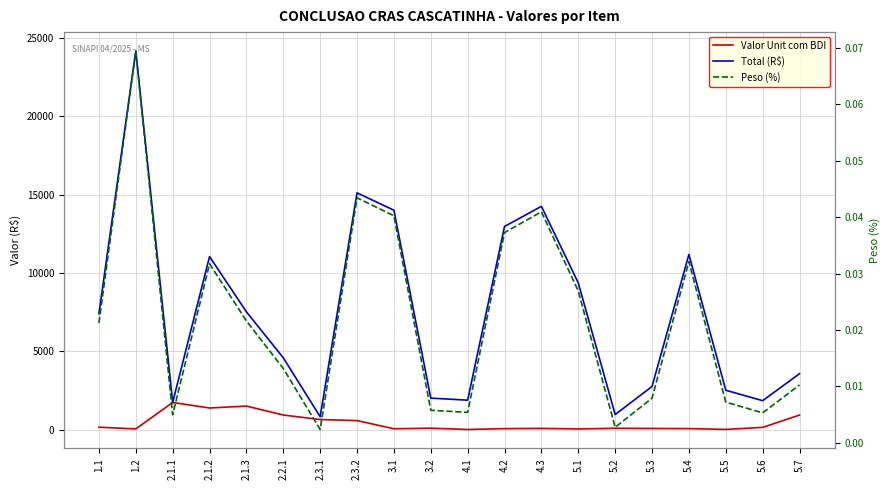

Which series changed the most between 4.2 and 5.1?

Total (R$)